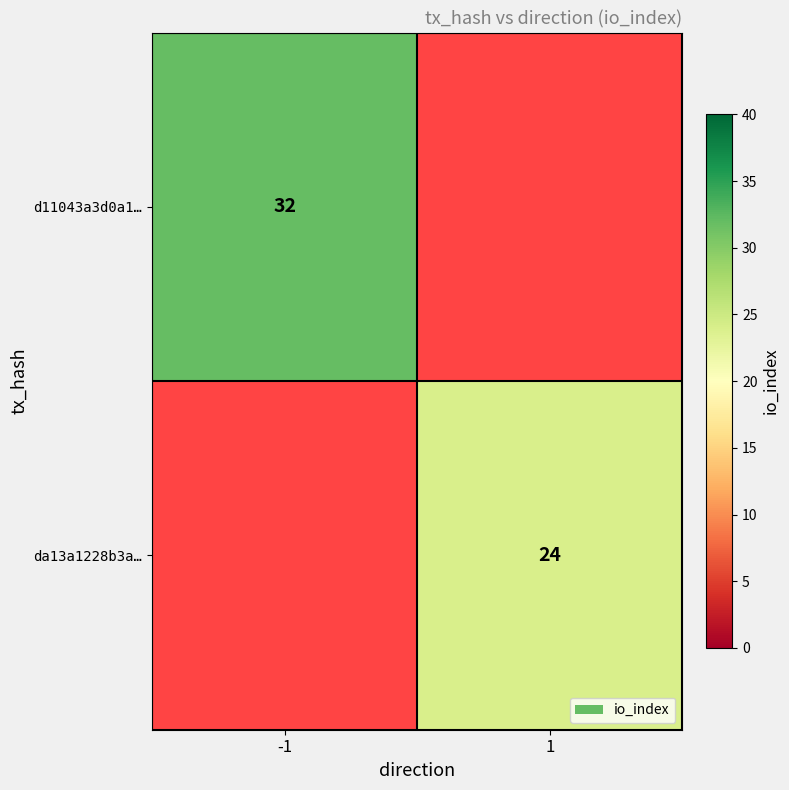

True or false: da13a1228b3a… has a value of 24 at 1.

True